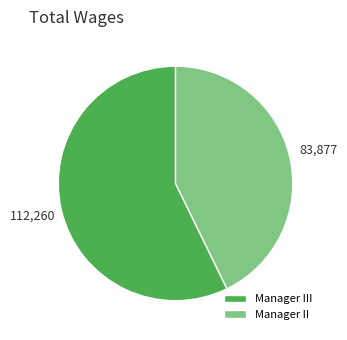

Which category accounts for the majority?

Manager III